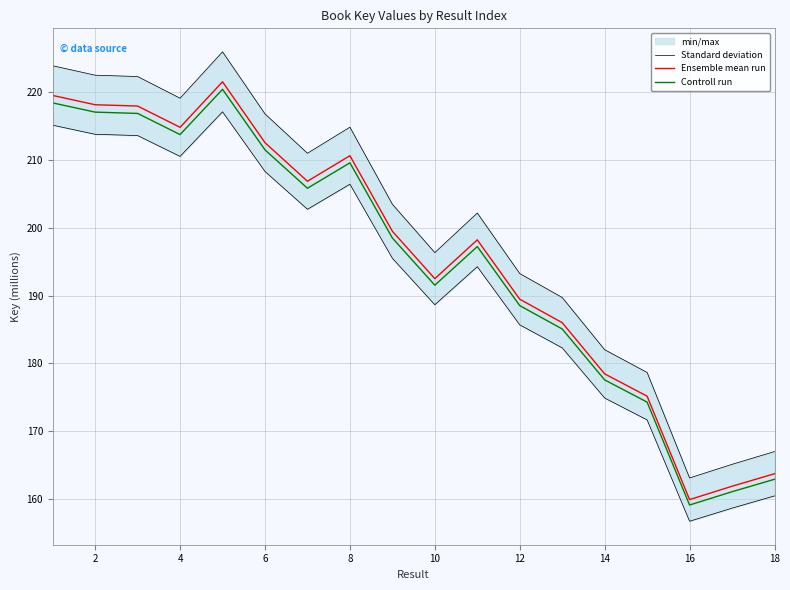

Count the number of categories in the chart.

18